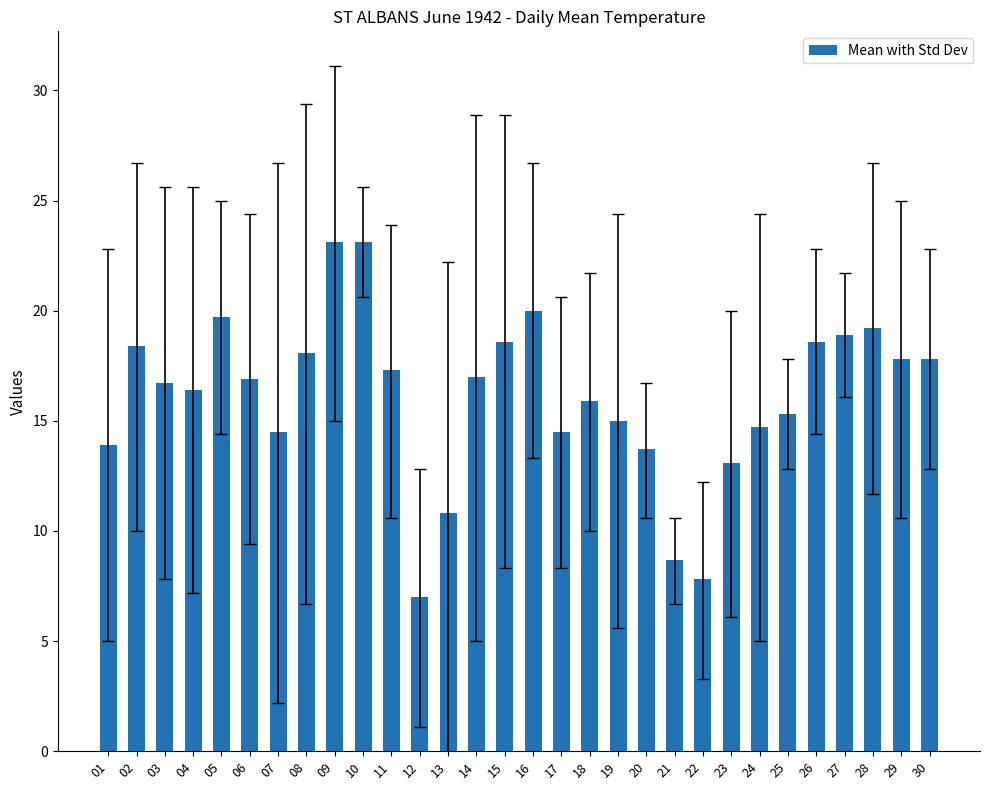

What is the change in value from 16 to 20?

-6.3